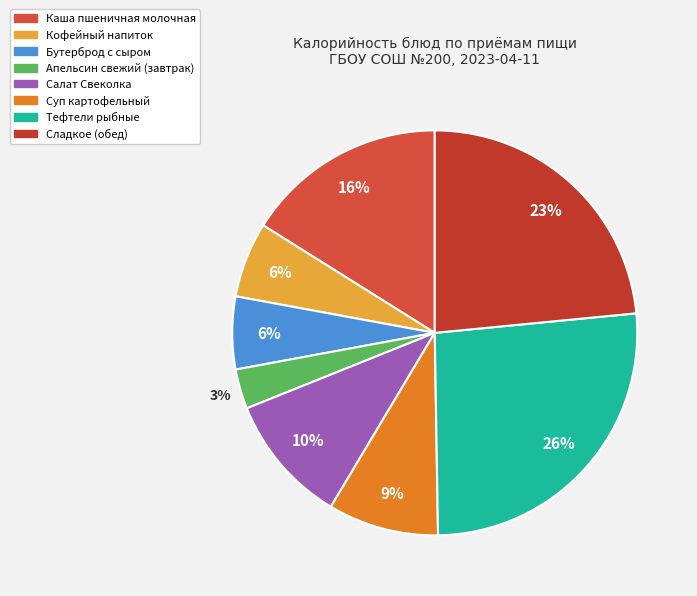

How many segments does this pie chart have?

8